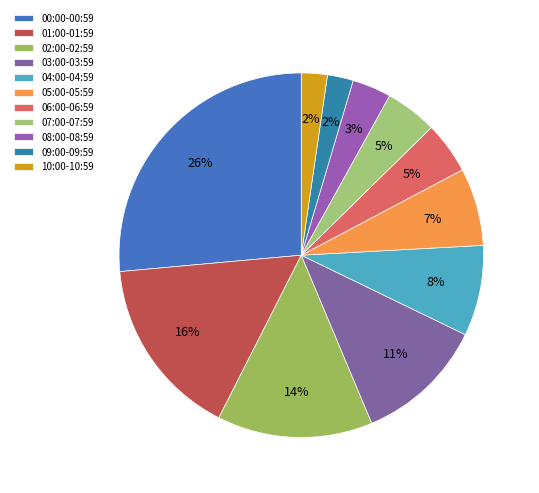

How many slices are in this pie chart?

11